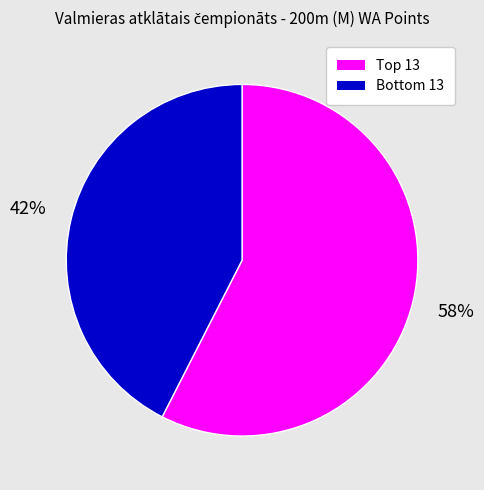

To the nearest percent, what is the average slice percentage?

50%